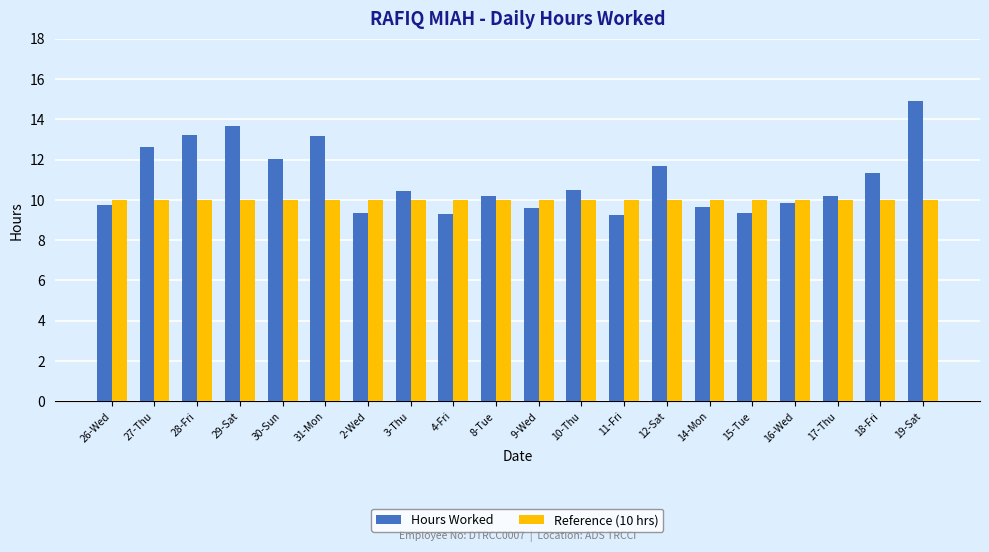

What is the smallest value displayed?

9.3